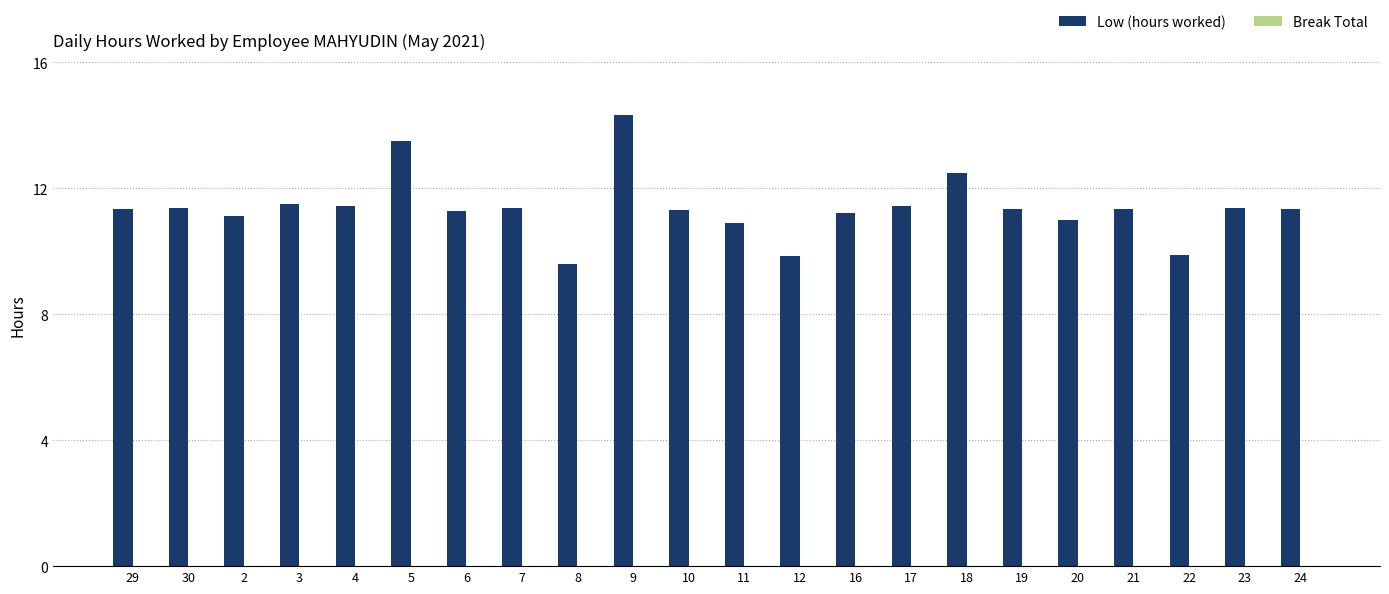

The chart shows a value of 18.5 at 21. True or false?

False